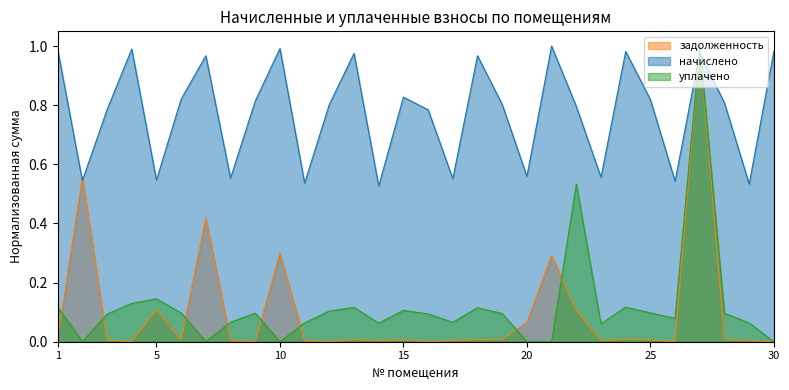

What is the average value of the задолженность series?

0.1